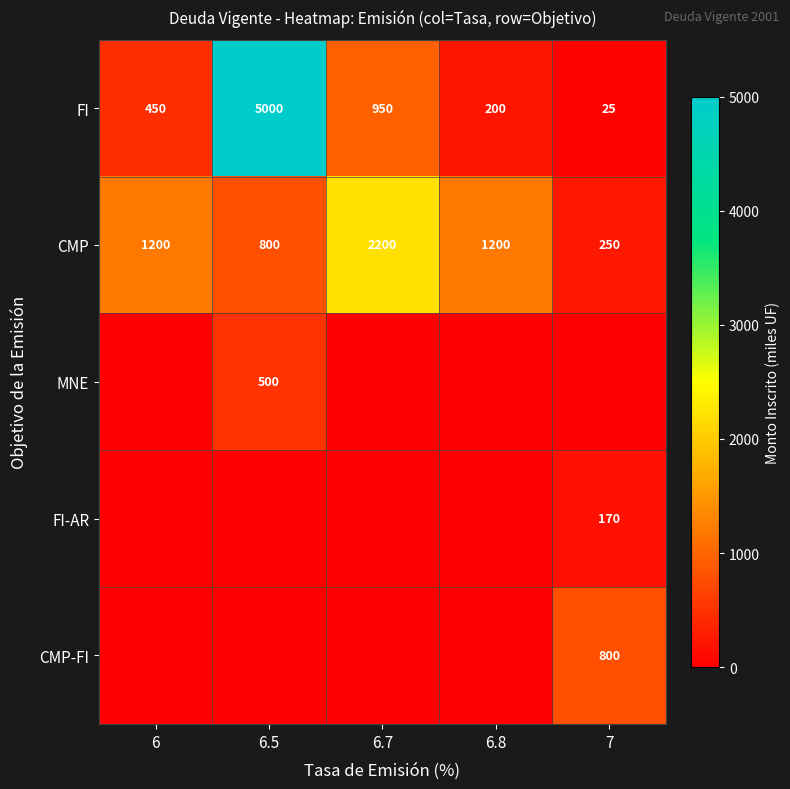

Is it true that CMP equals 1686 at 6?

False